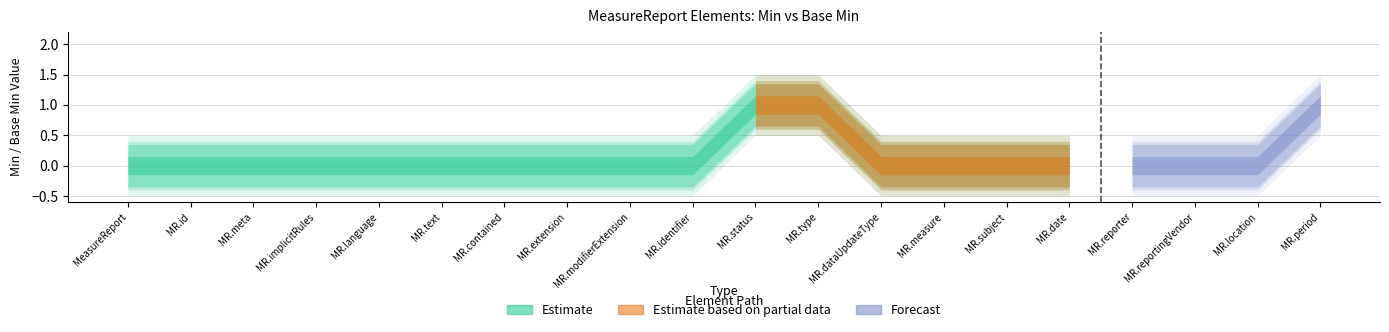

List the series in order of their peak value, highest first.

Estimate, Estimate based on partial data, Forecast